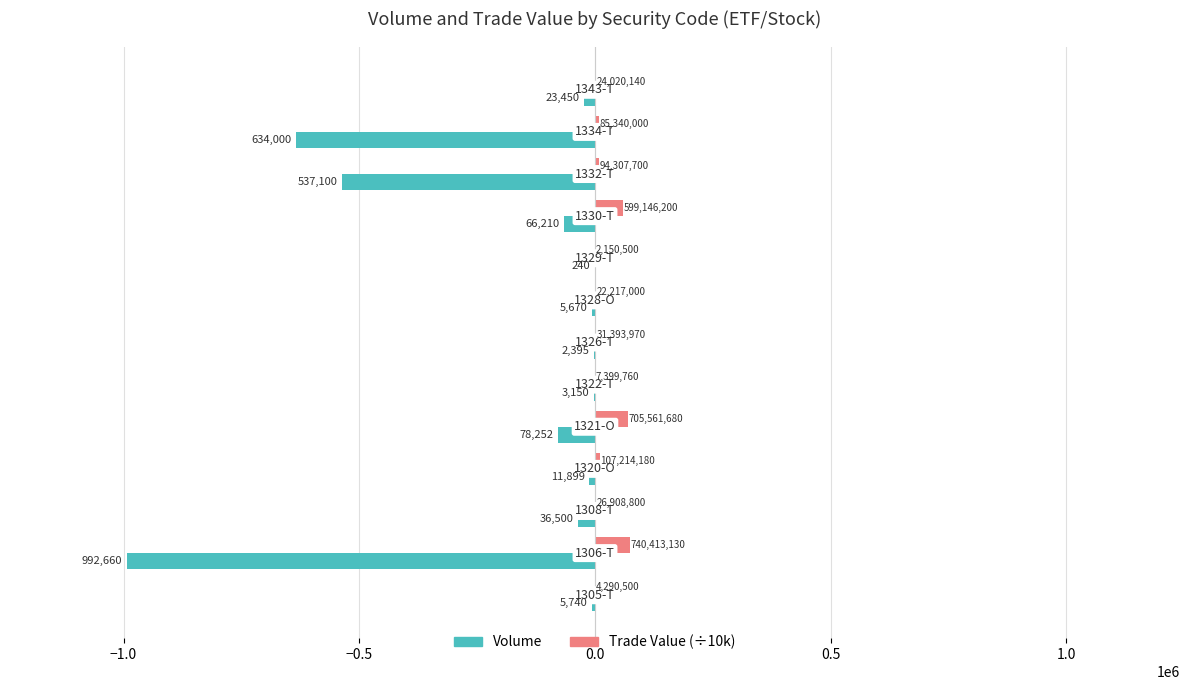

What are all the series names shown in the legend?

Volume, Trade Value (÷10k)